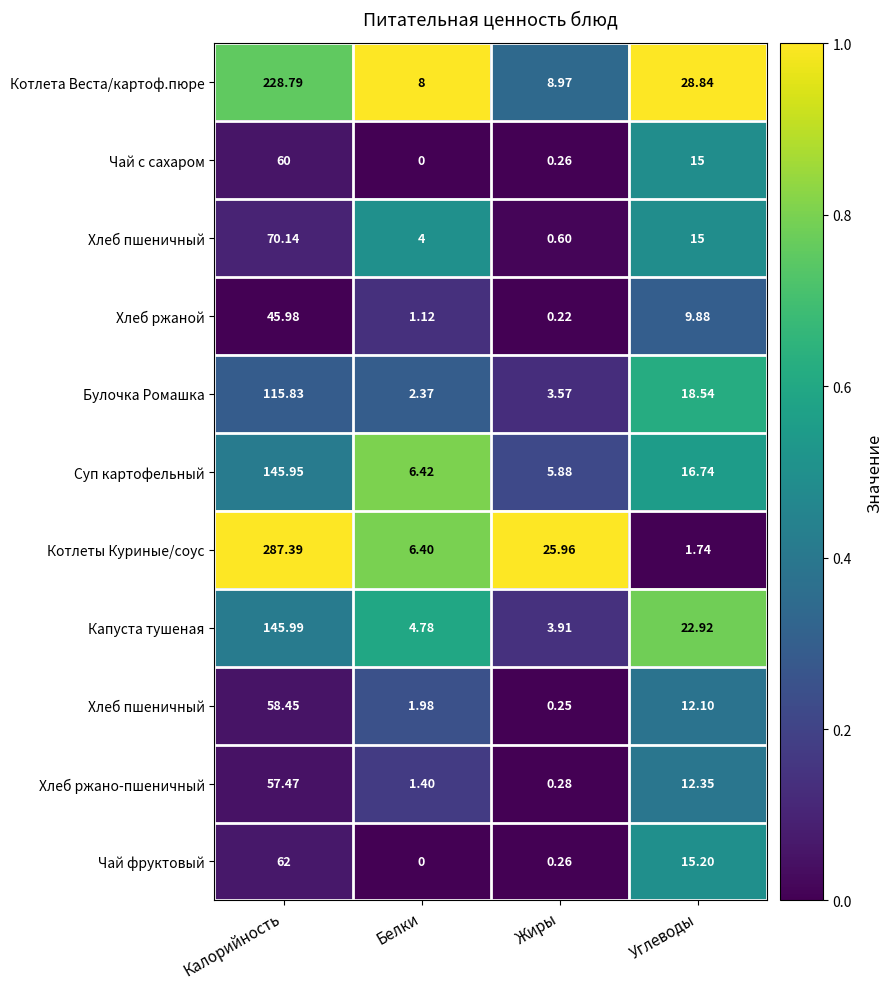

How many distinct data groups are displayed?

11